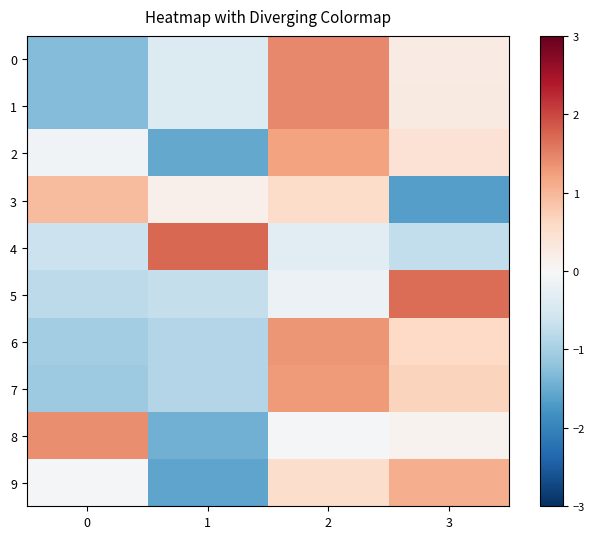

Reading right to left, transcribe all the data shown in this chart.

0: 3=0.3	2=1.4	1=-0.4	0=-1.3
1: 3=0.3	2=1.4	1=-0.4	0=-1.3
2: 3=0.4	2=1.2	1=-1.5	0=-0.1
3: 3=-1.7	2=0.6	1=0.2	0=1.0
4: 3=-0.7	2=-0.3	1=1.7	0=-0.6
5: 3=1.7	2=-0.2	1=-0.7	0=-0.8
6: 3=0.6	2=1.3	1=-0.9	0=-1.0
7: 3=0.7	2=1.3	1=-0.9	0=-1.1
8: 3=0.1	2=-0.0	1=-1.4	0=1.4
9: 3=1.1	2=0.5	1=-1.6	0=-0.0